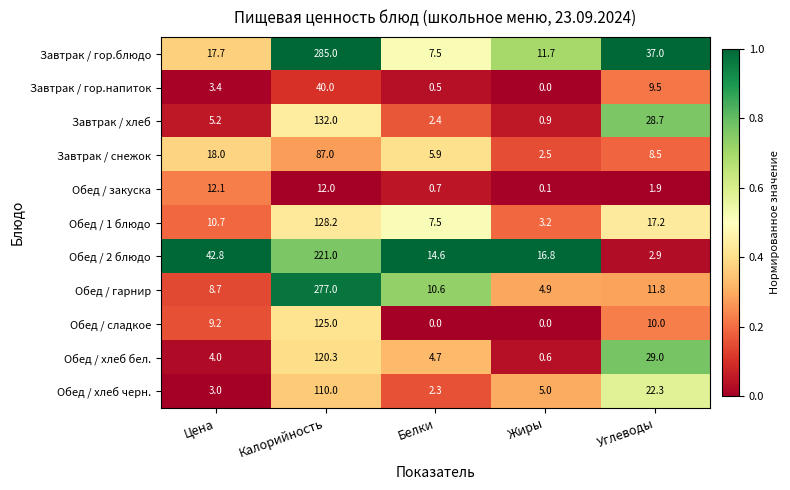

Which label corresponds to the largest value in the chart?

Калорийность